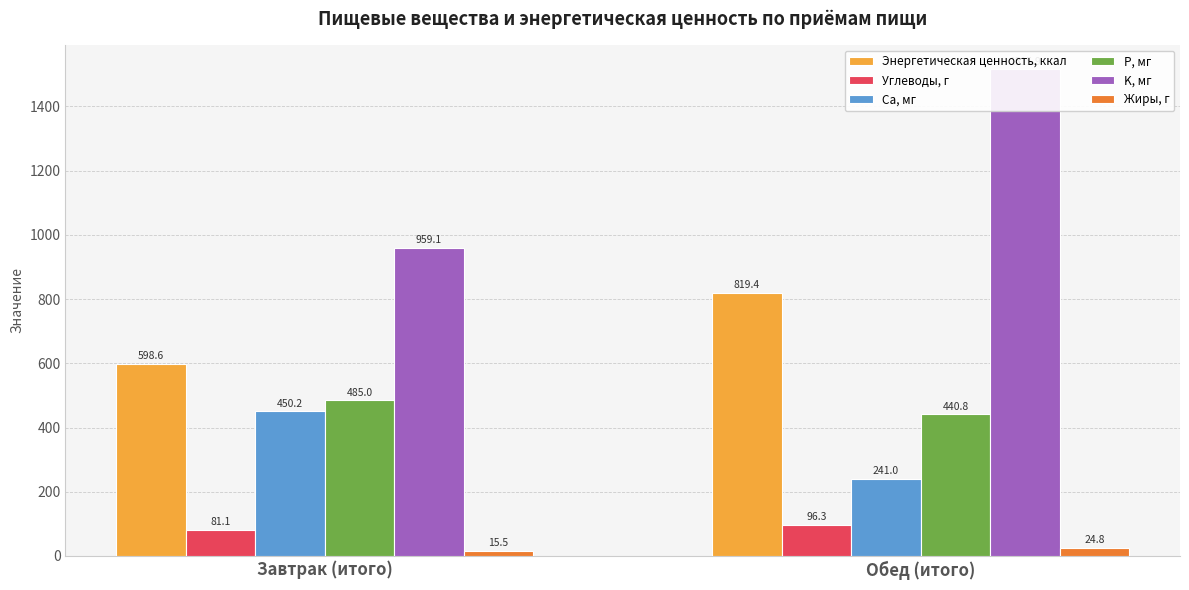

What is the sum of all K, мг values?

2475.1